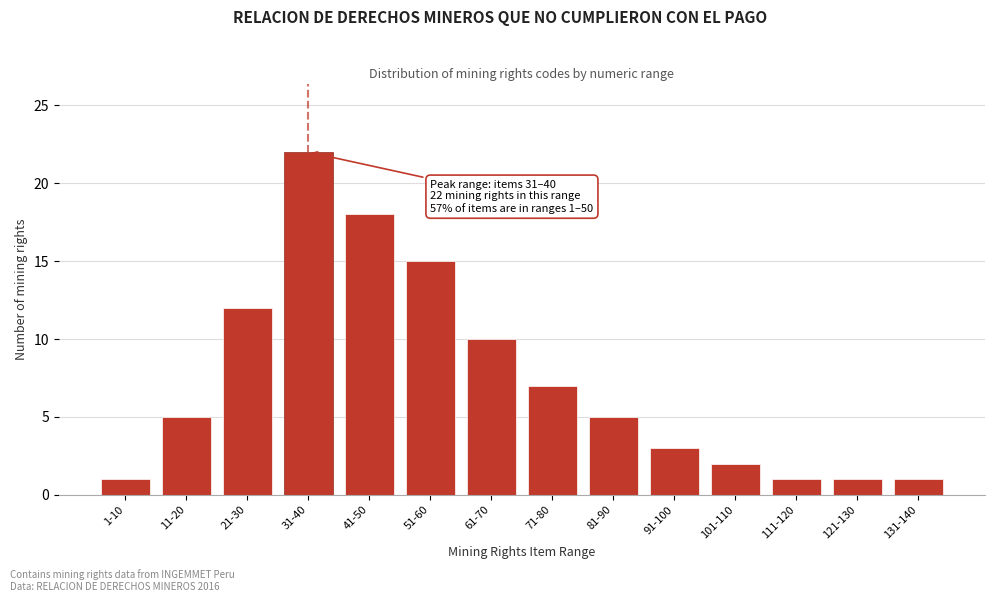

Reading right to left, transcribe all the data shown in this chart.

131-140=1	121-130=1	111-120=1	101-110=2	91-100=3	81-90=5	71-80=7	61-70=10	51-60=15	41-50=18	31-40=22	21-30=12	11-20=5	1-10=1